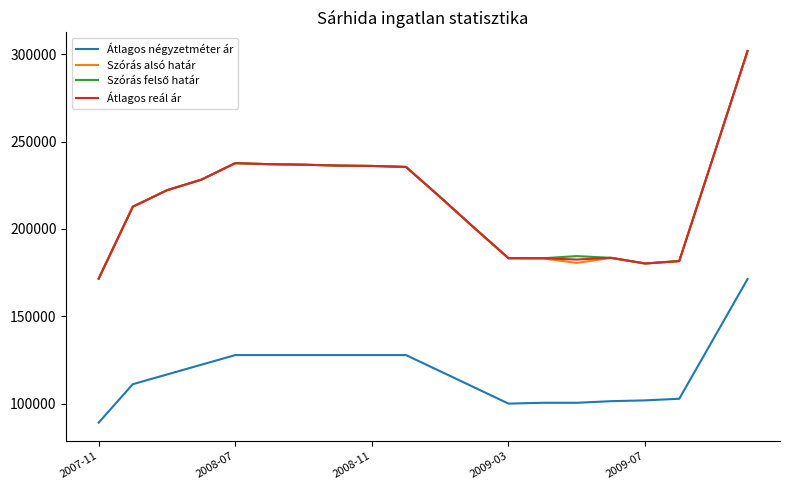

True or false: Átlagos négyzetméter ár and Szórás alsó határ cross at least once.

False